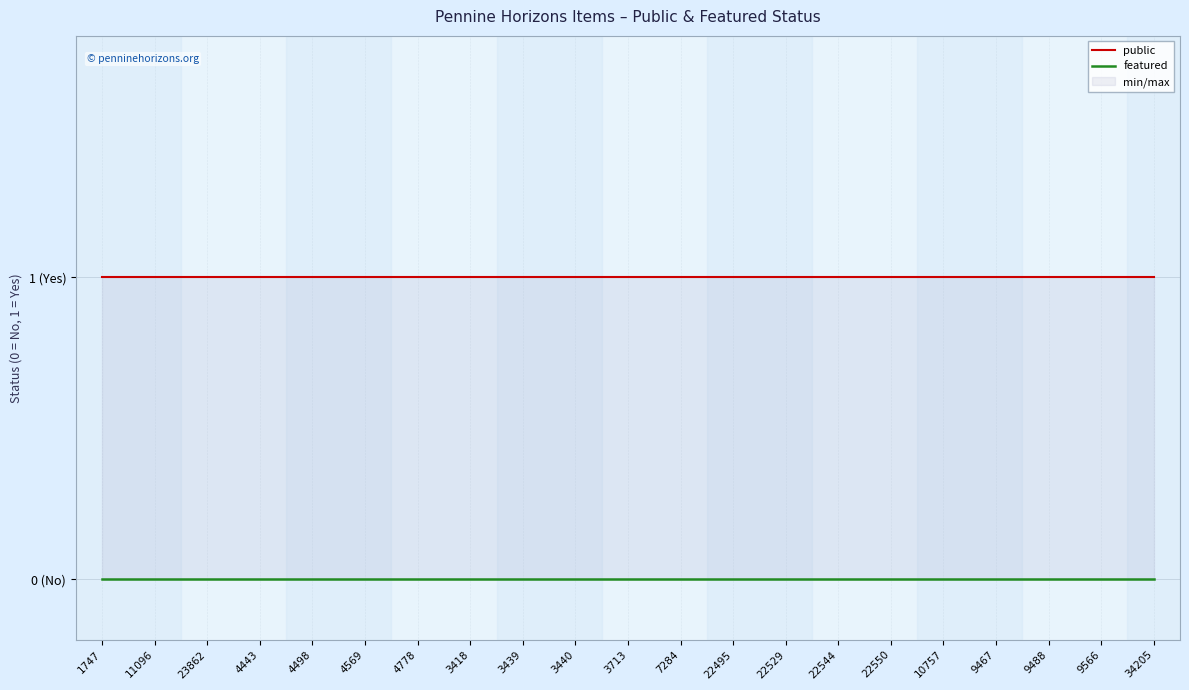

What is the label of the 3rd point from the left?

23862